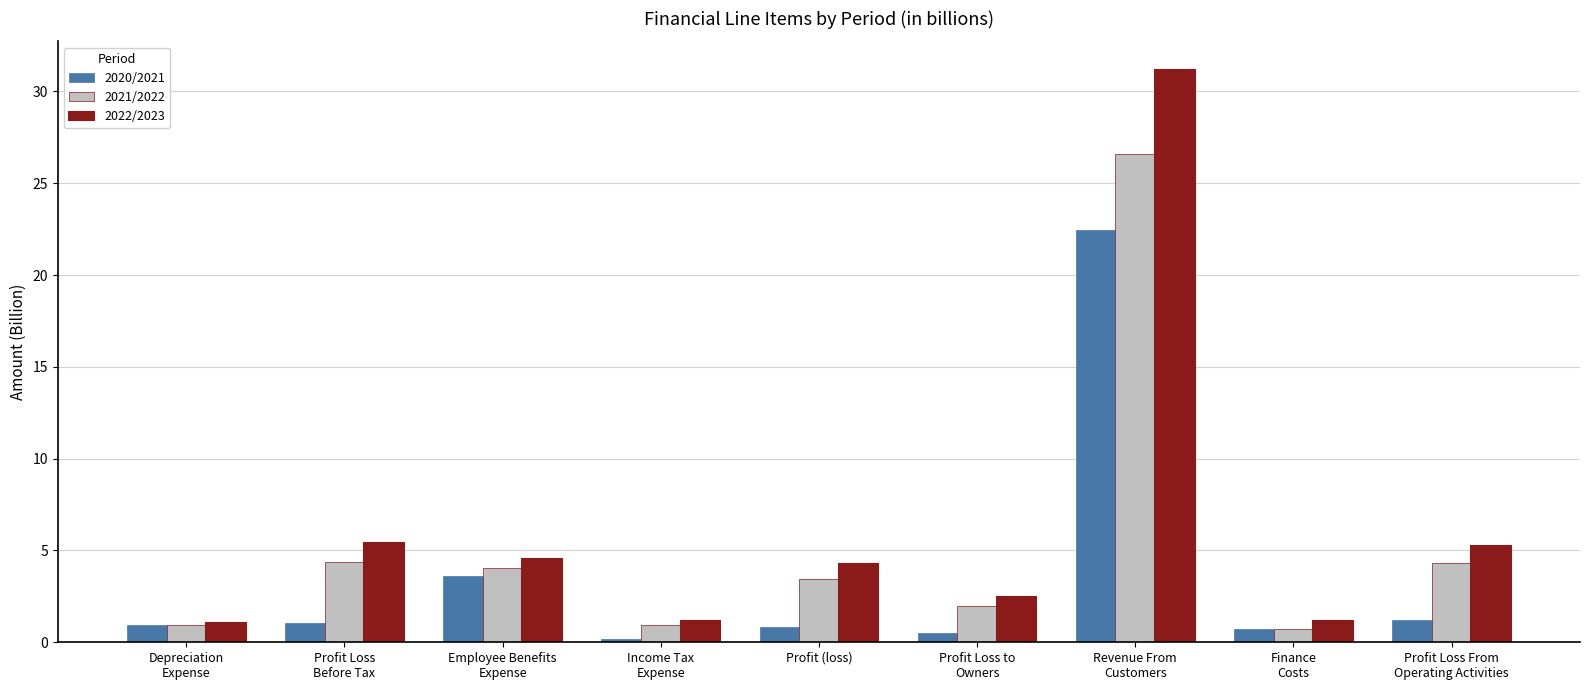

What is the maximum value shown in the chart?

31.2